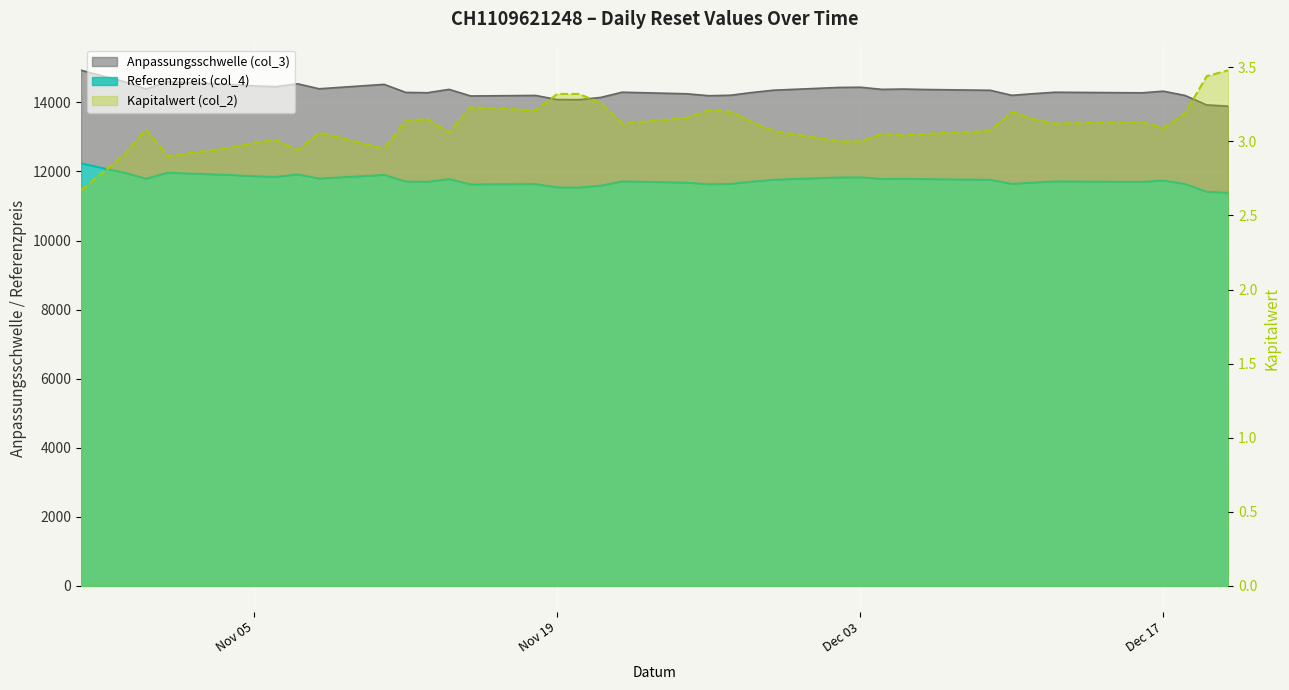

True or false: Anpassungsschwelle (col_3) and Kapitalwert (col_2) cross at least once.

False